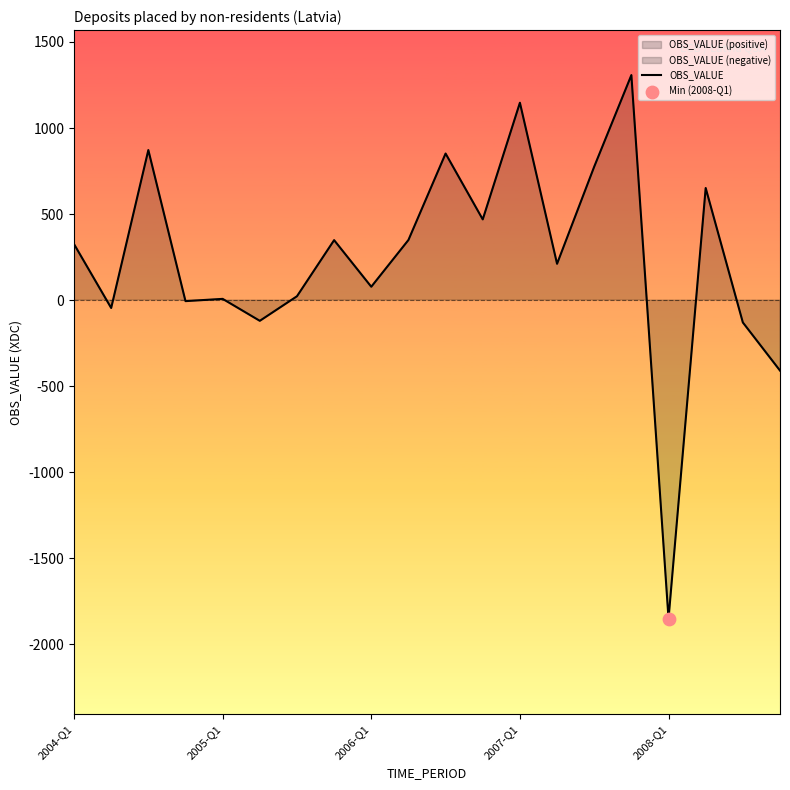

What is the maximum value for OBS_VALUE?

1307.7